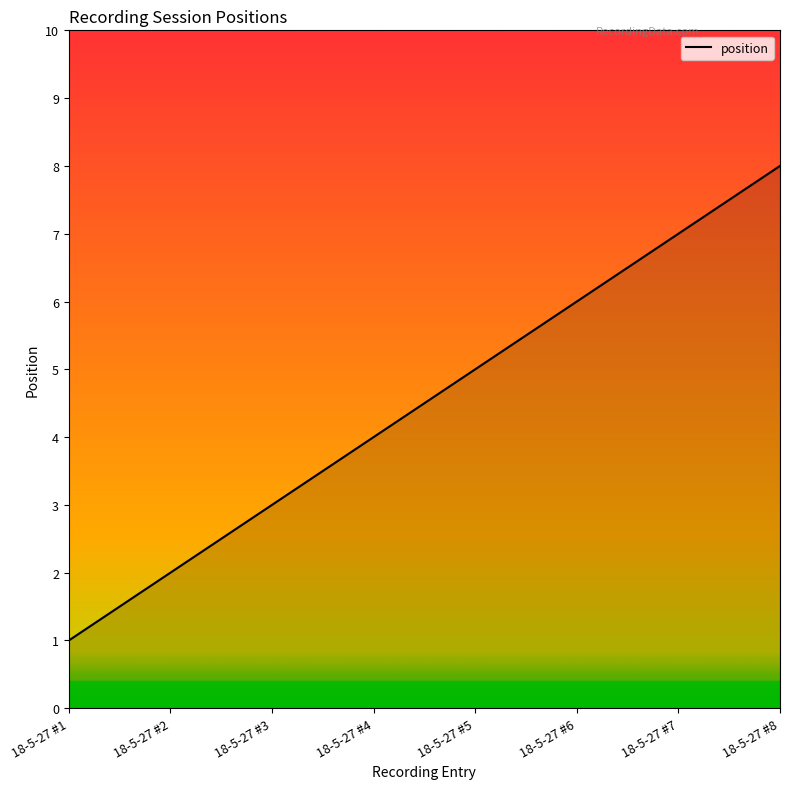

True or false: the data has more than 2 interior local peaks.

False